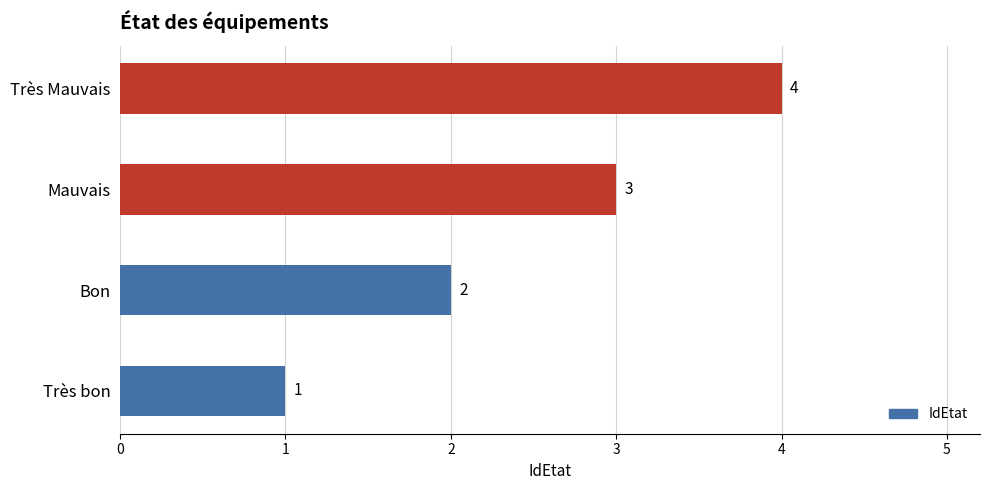

What is the change in value from Très bon to Bon?

+1